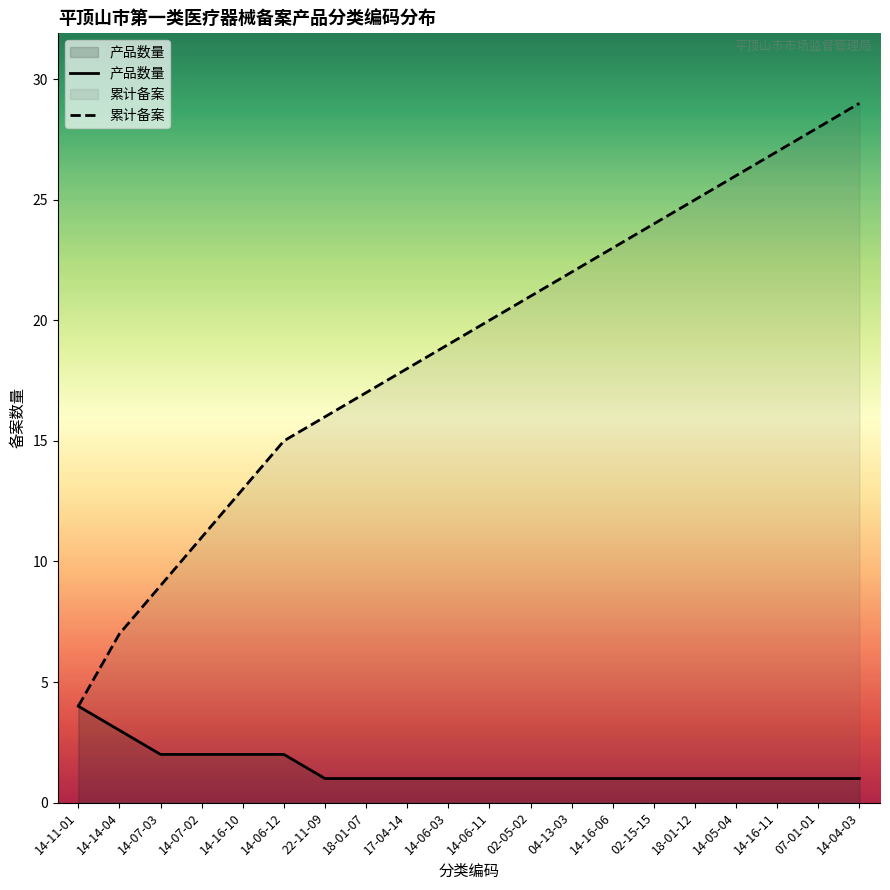

What is the minimum value shown in the chart?

1